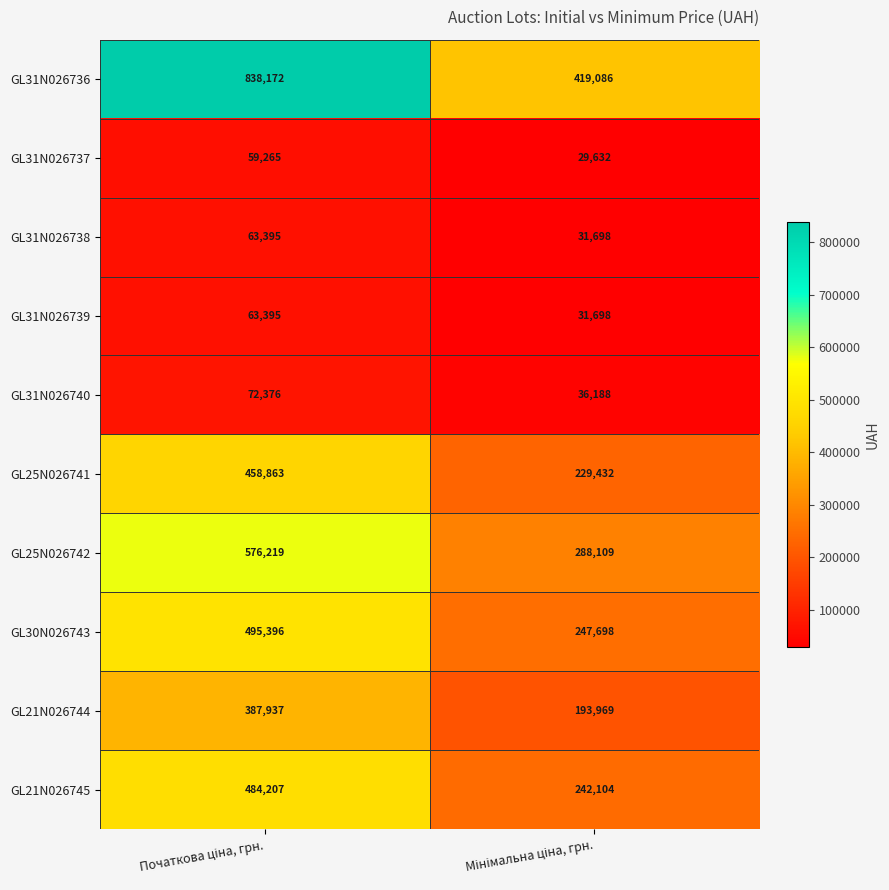

Which series has the largest total across all categories?

GL31N026736